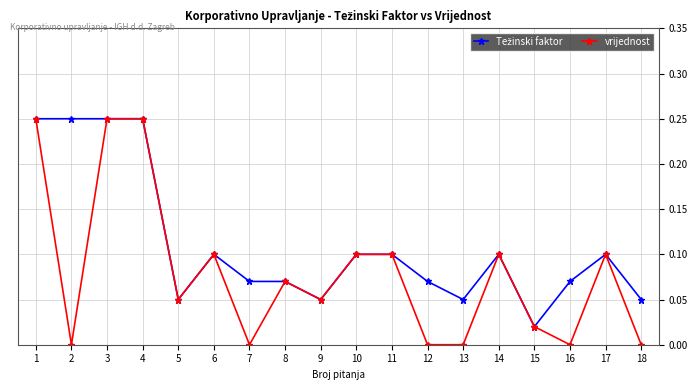

True or false: vrijednost has more than 2 interior local peaks.

True